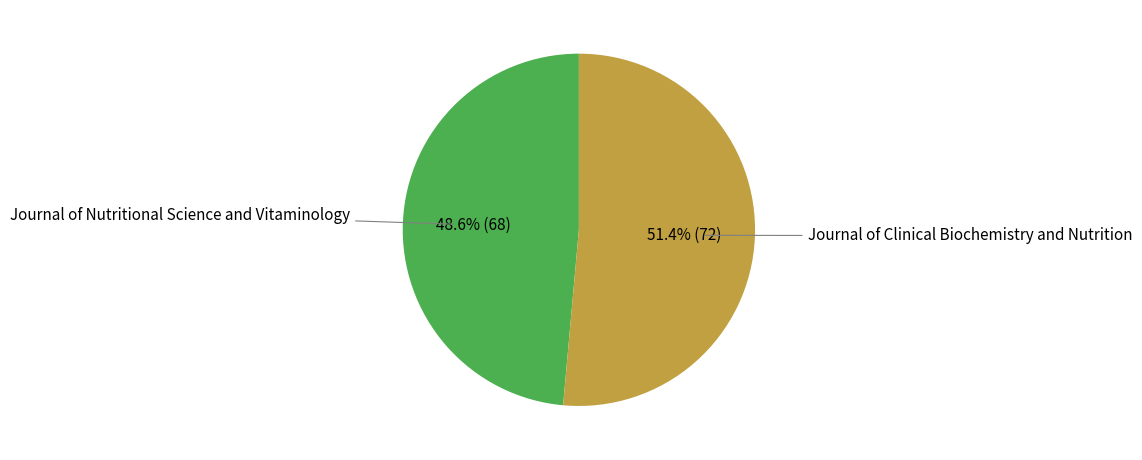

Count the number of slices in the pie.

2